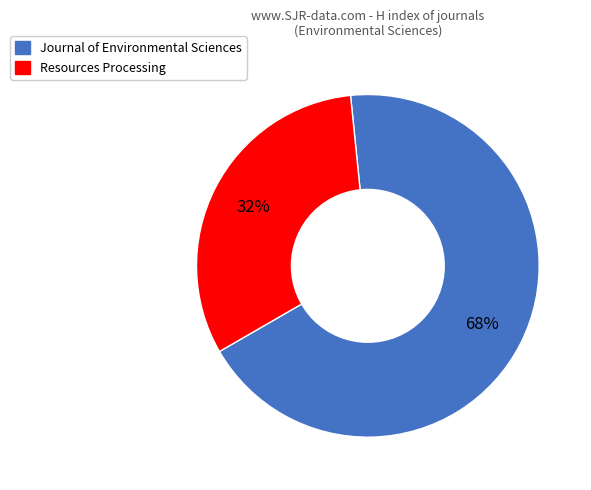

Is the sum of Resources Processing and Journal of Environmental Sciences greater than half?

Yes